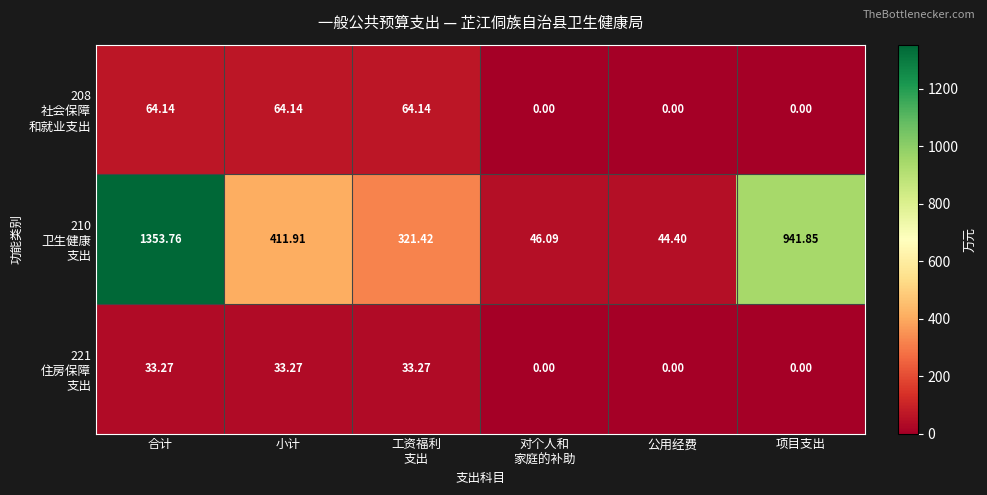

At which category does the chart reach its peak across all series?

合计